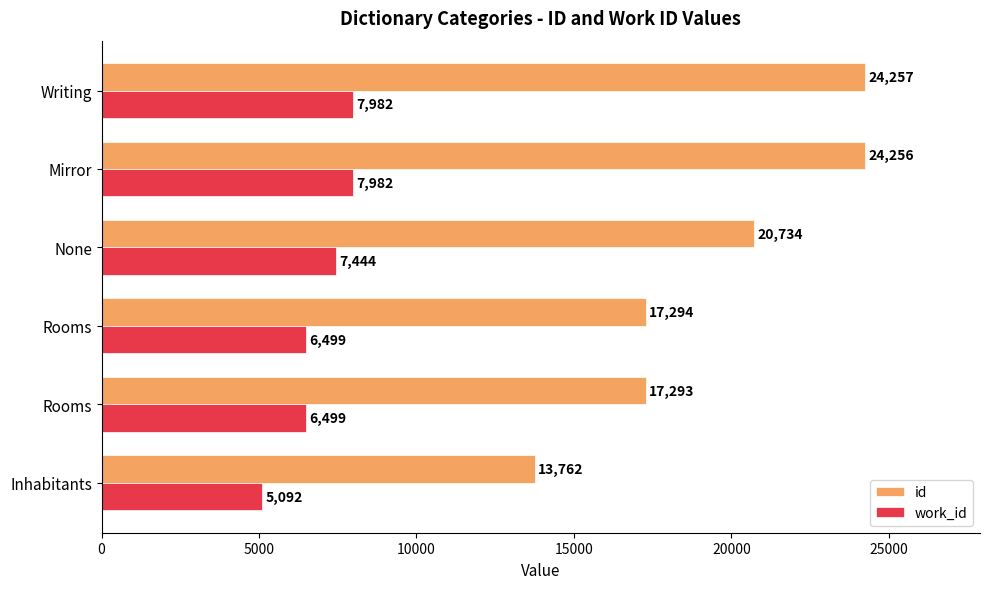

Count the number of data series in this chart.

2